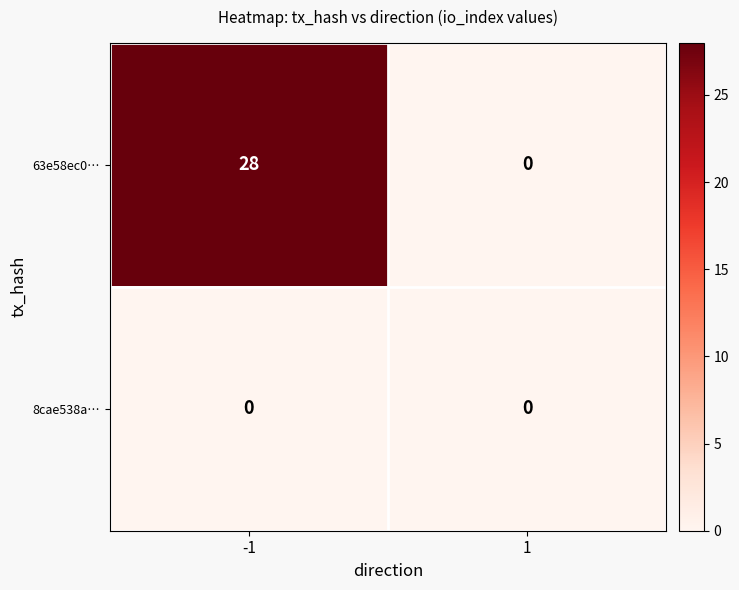

Which label corresponds to the largest value in the chart?

-1